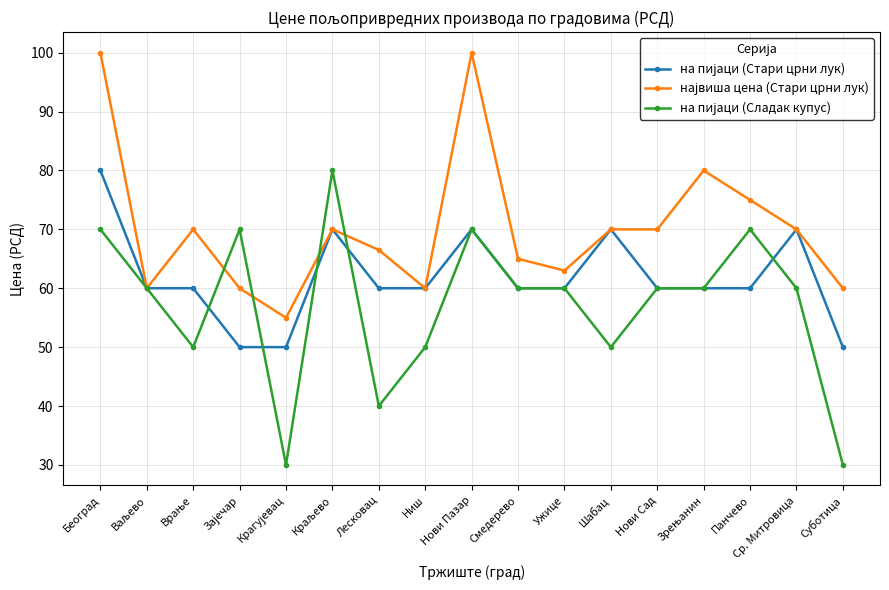

How many lines are shown in the chart?

3